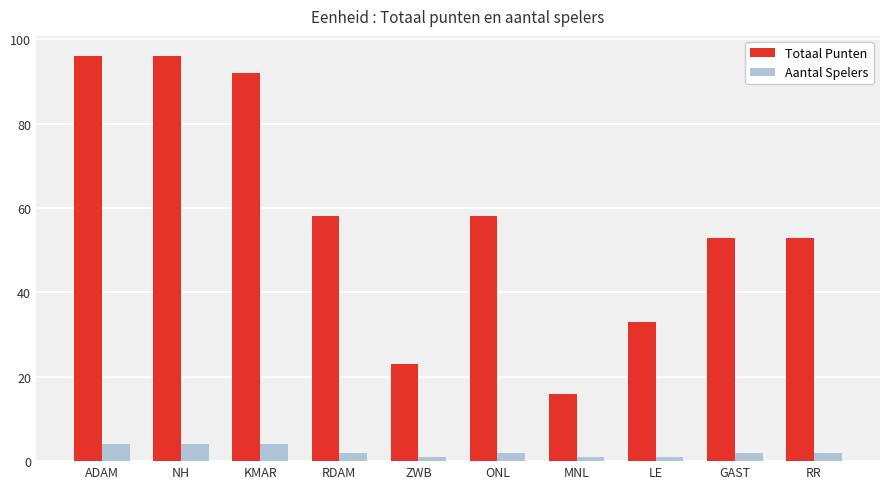

How many groups of bars are there?

10